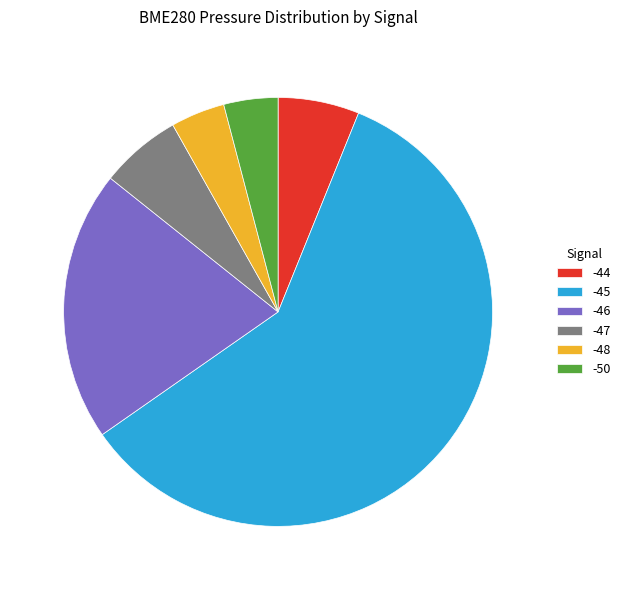

How many segments does this pie chart have?

6